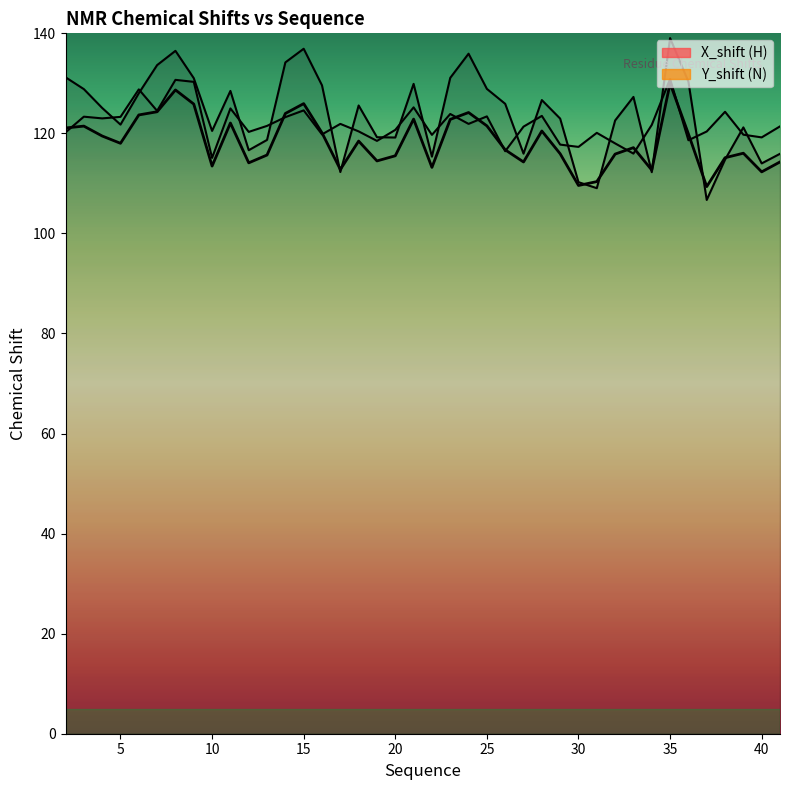

At which category is the sum across all series the highest?

35